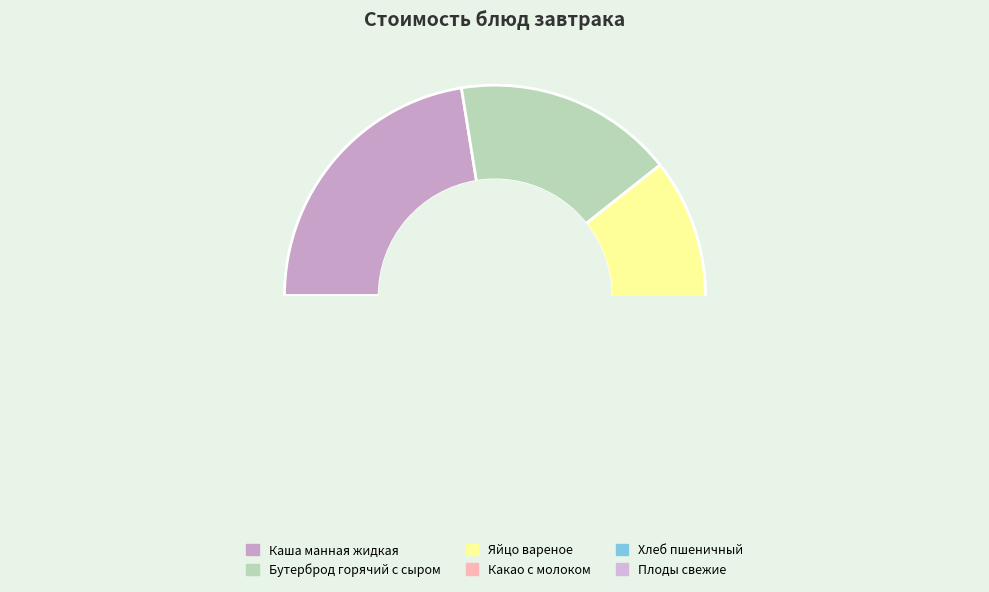

Is there any slice that represents more than half of the pie?

No